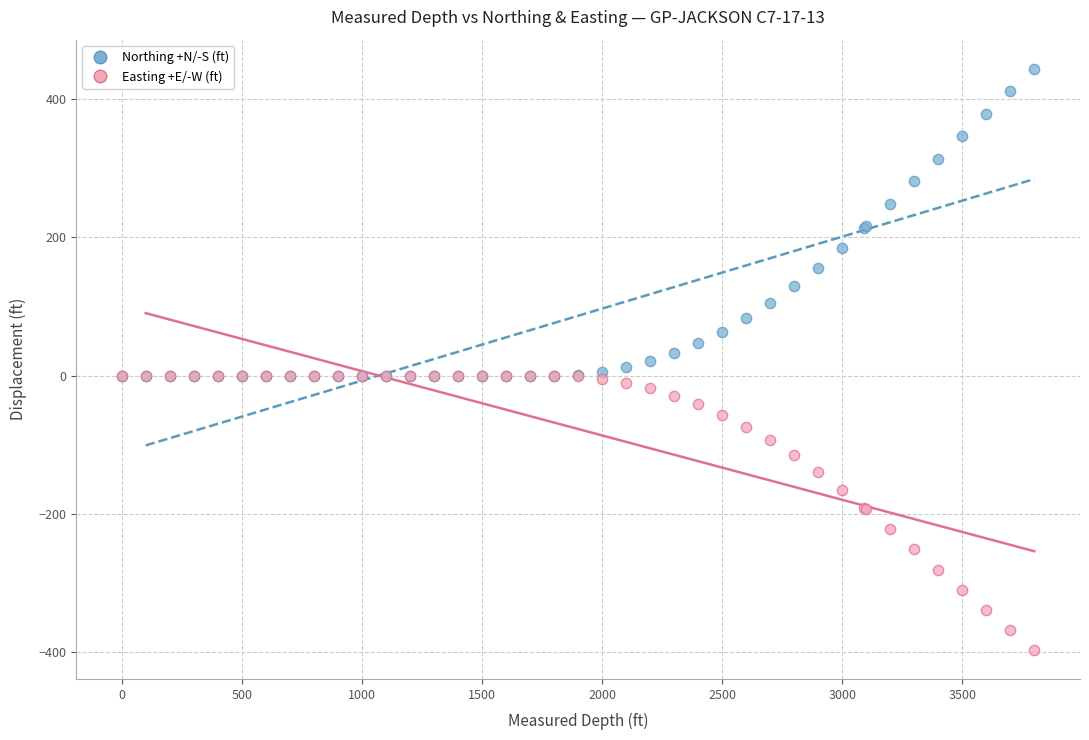

What are all the series names shown in the legend?

Northing +N/-S (ft), Easting +E/-W (ft)